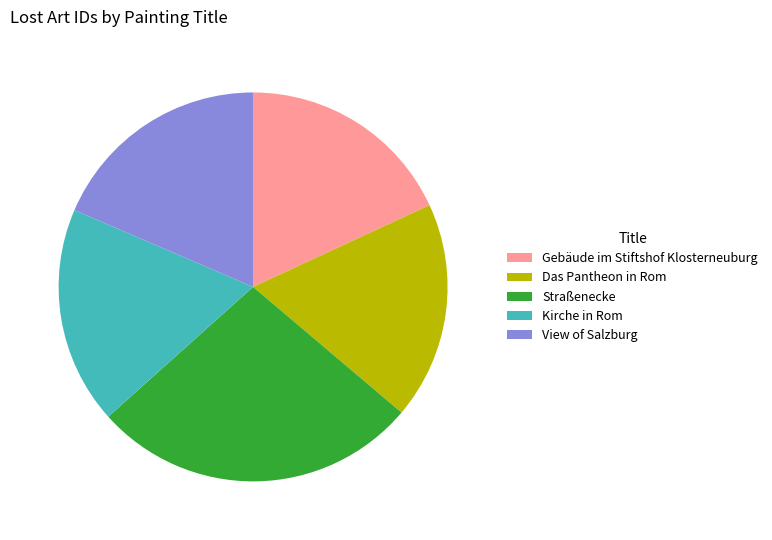

Does any single category account for the majority?

No